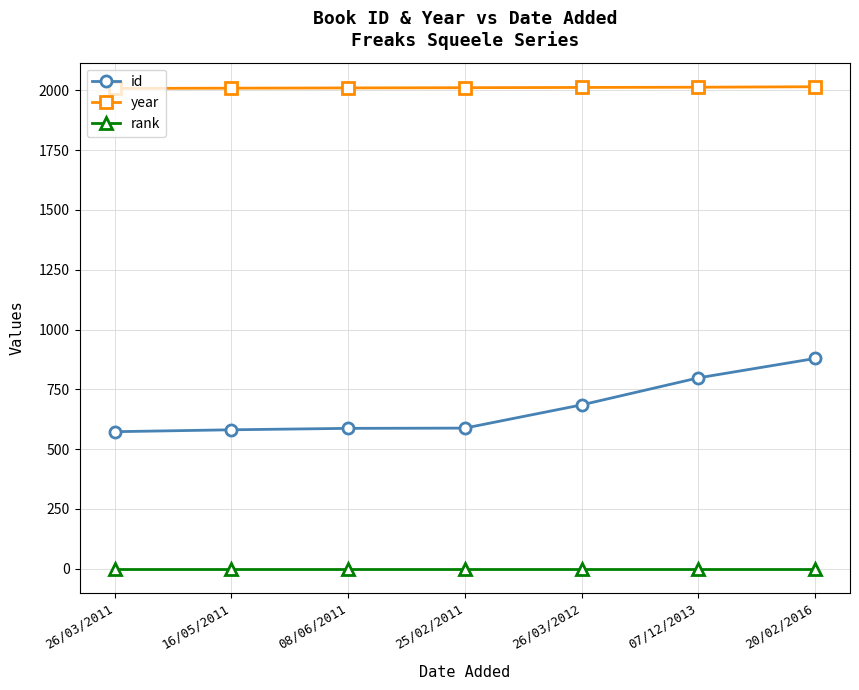

What is the lowest value of the year series?

2008